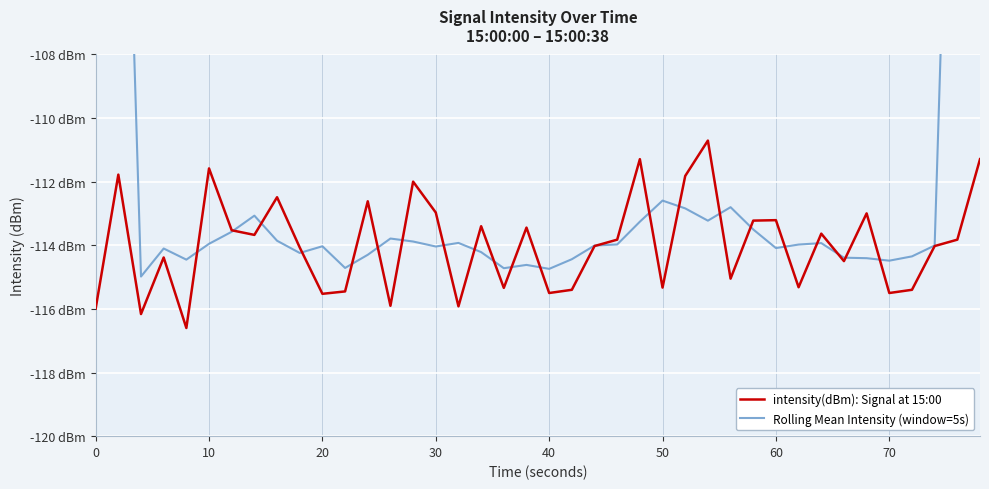

True or false: intensity(dBm): Signal at 15:00 has more than 2 interior local peaks.

True